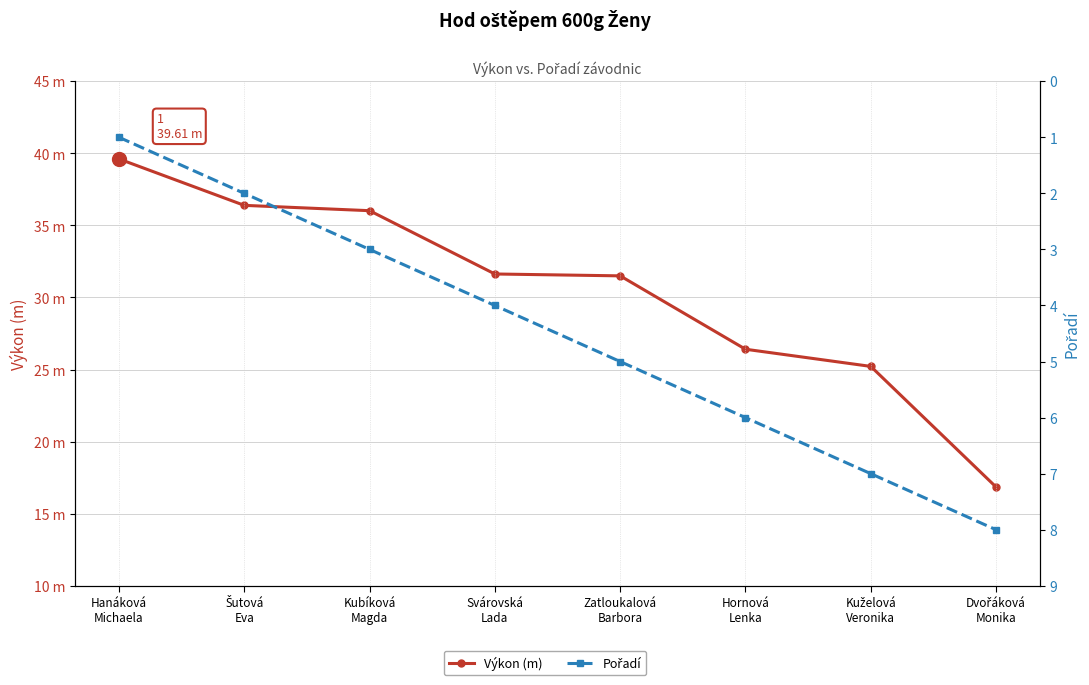

Which series has the largest total across all categories?

Výkon (m)